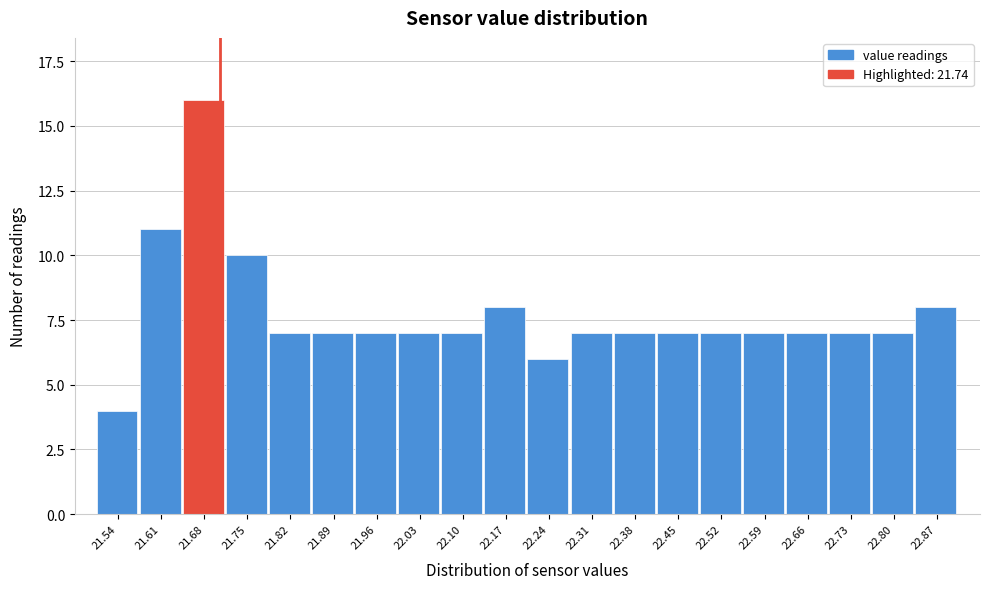

Reading left to right, what are all the values shown in this chart?

4	11	16	10	7	7	7	7	7	8	6	7	7	7	7	7	7	7	7	8